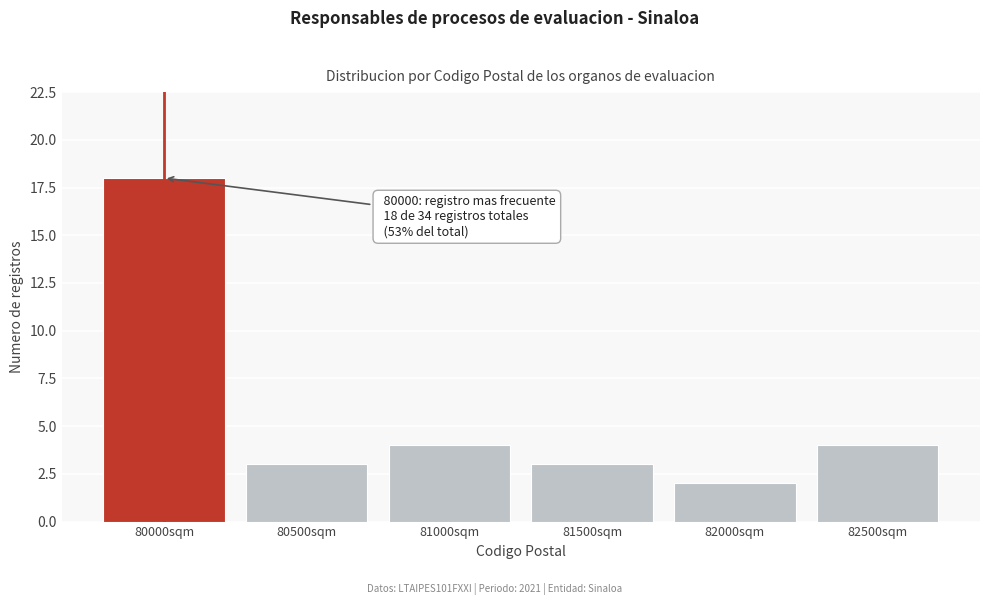

Reading left to right, extract all data points from this chart.

80000sqm=18	80500sqm=3	81000sqm=4	81500sqm=3	82000sqm=2	82500sqm=4